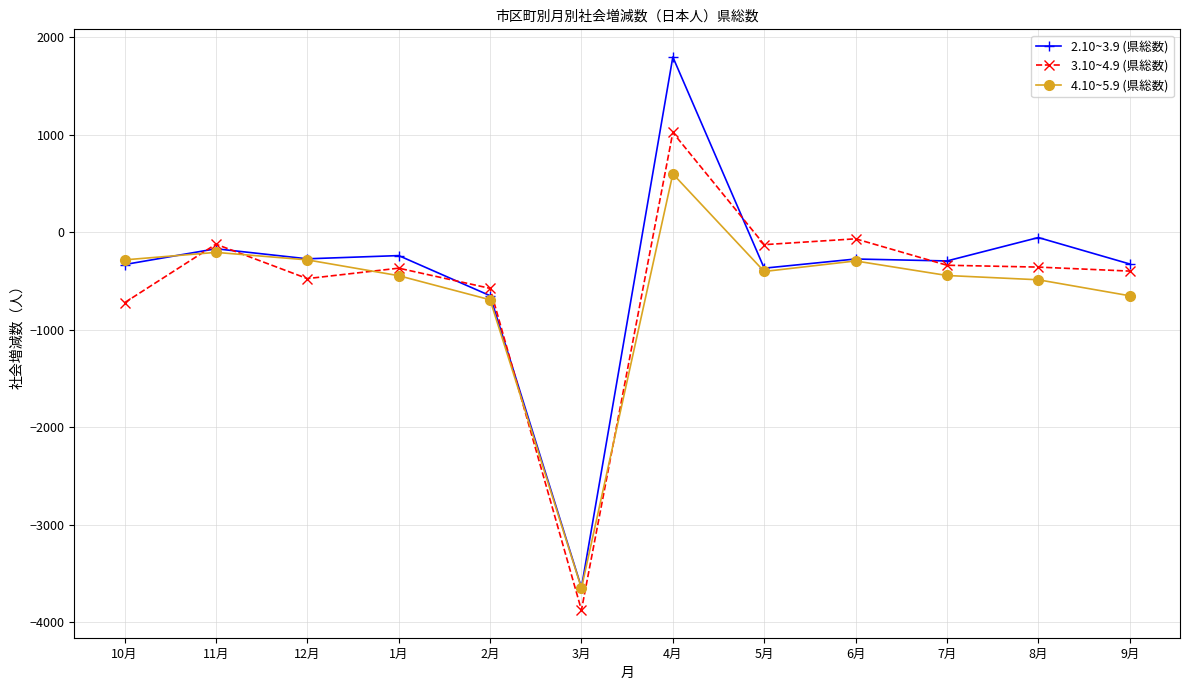

Between which two adjacent categories do 3.10~4.9 (県総数) and 4.10~5.9 (県総数) first intersect?

10月 and 11月